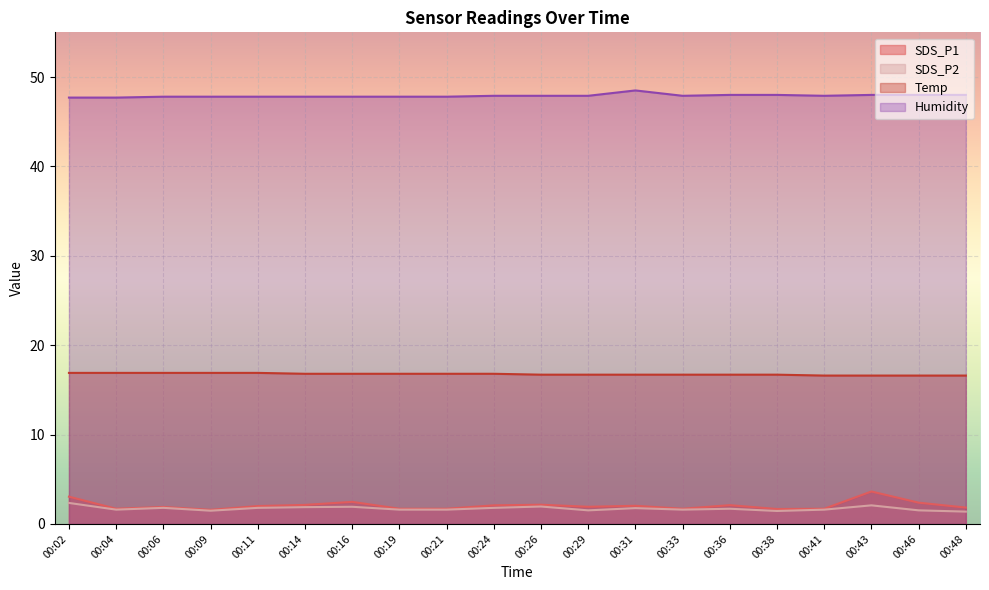

Reading left to right, extract all data points from this chart.

SDS_P1: 3.0	1.7	1.9	1.6	2.0	2.1	2.5	1.7	1.7	2.1	2.1	1.9	2.0	1.7	2.1	1.7	1.7	3.6	2.4	1.8
SDS_P2: 2.4	1.6	1.8	1.5	1.8	1.9	1.9	1.6	1.6	1.8	1.9	1.5	1.8	1.6	1.7	1.4	1.6	2.1	1.5	1.4
Temp: 16.9	16.9	16.9	16.9	16.9	16.8	16.8	16.8	16.8	16.8	16.7	16.7	16.7	16.7	16.7	16.7	16.6	16.6	16.6	16.6
Humidity: 47.7	47.7	47.8	47.8	47.8	47.8	47.8	47.8	47.8	47.9	47.9	47.9	48.5	47.9	48.0	48.0	47.9	48.0	48.0	48.0